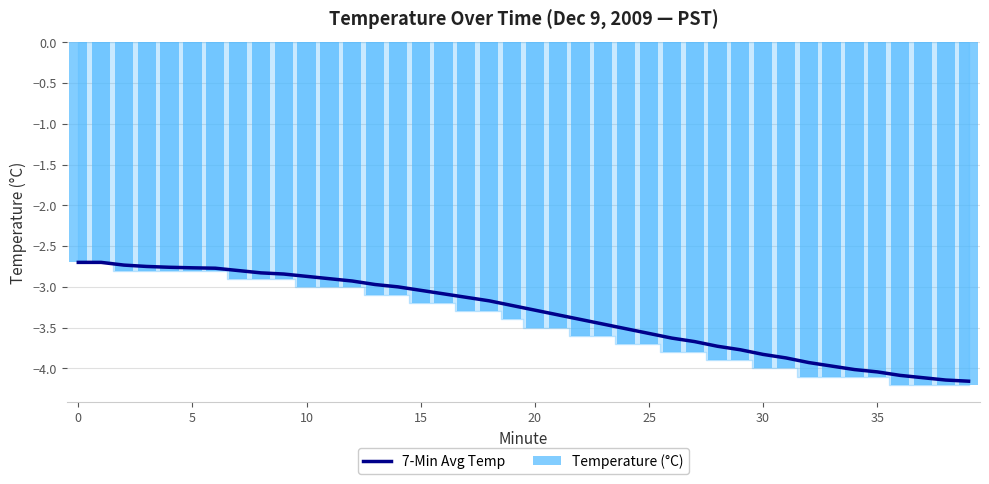

The Temperature (°C) series shows -1.3 at 28. True or false?

False